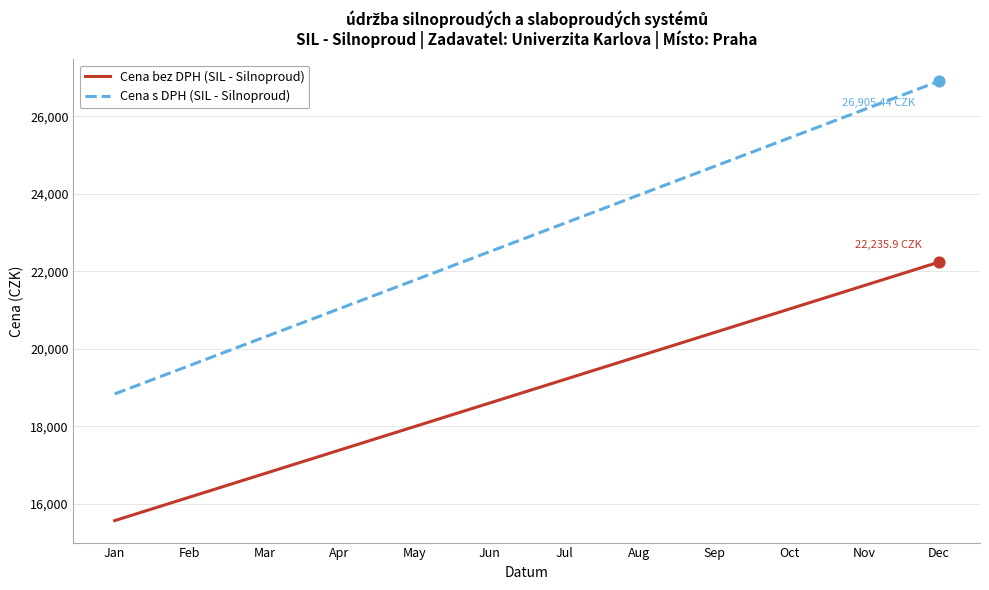

Which series has the largest total across all categories?

Cena s DPH (SIL - Silnoproud)